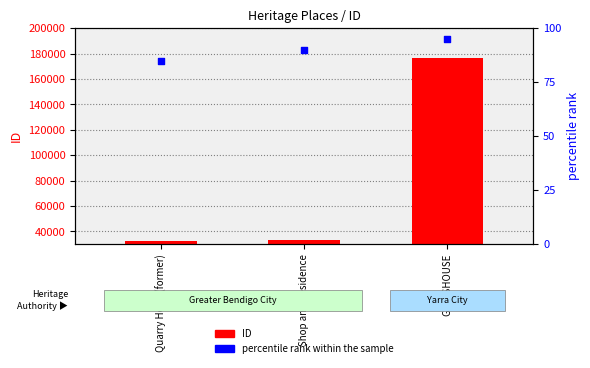

Which series has the widest spread of Y values?

ID